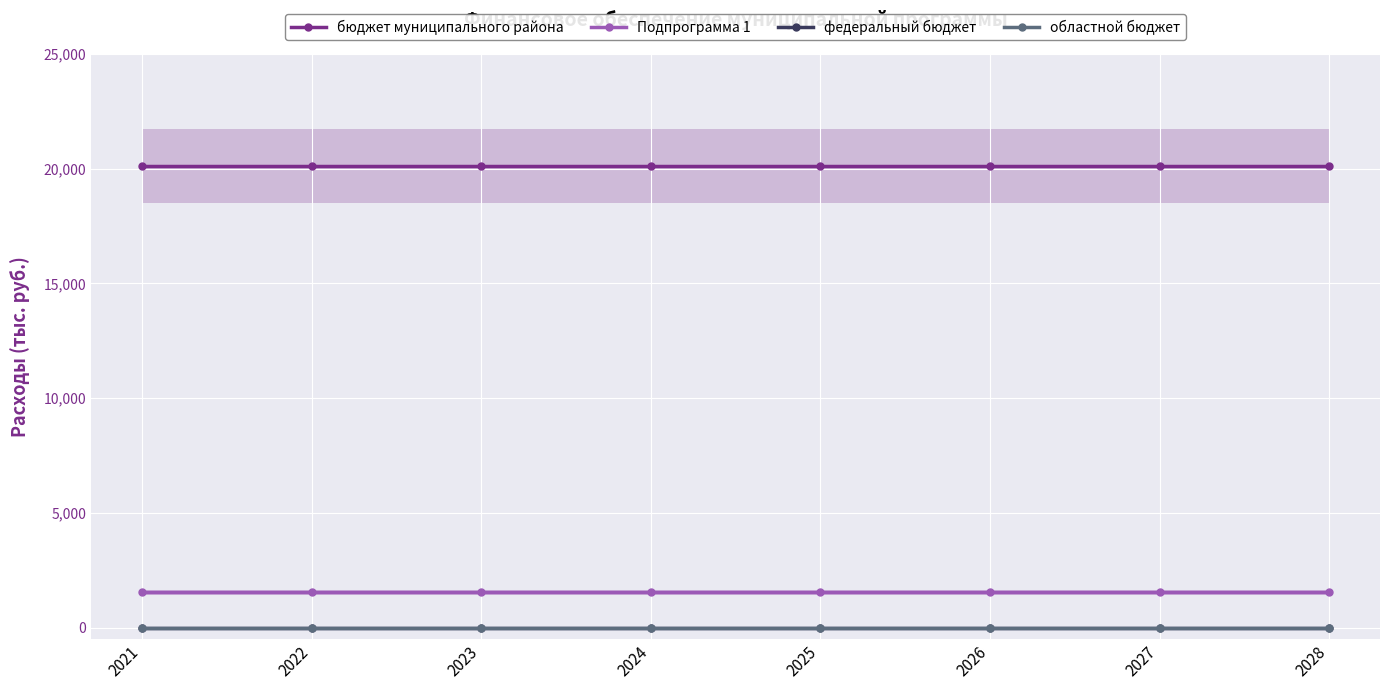

At how many categories does at least one series exceed 4108?

8